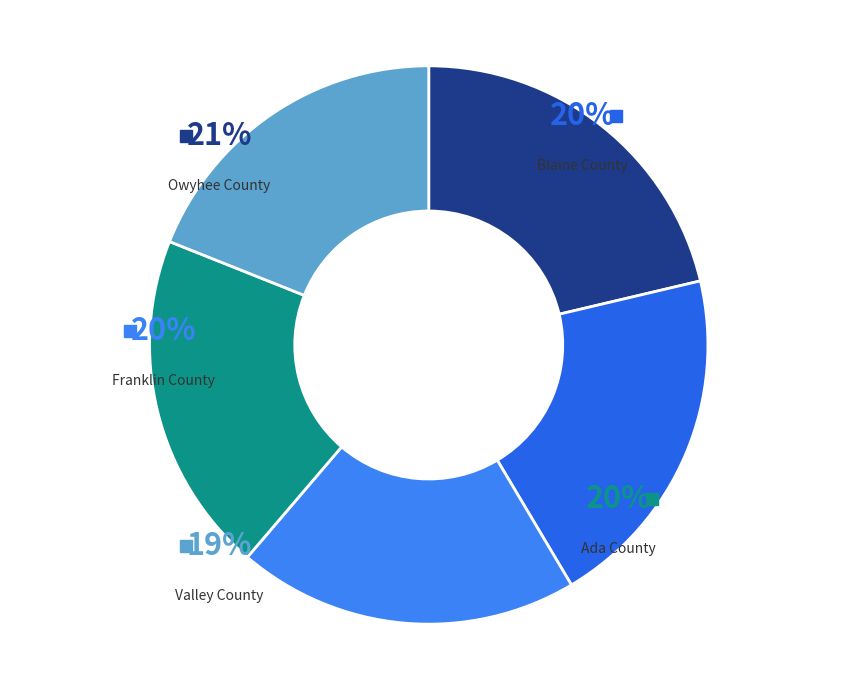

Is it true that Ada County is 18% of the pie?

False